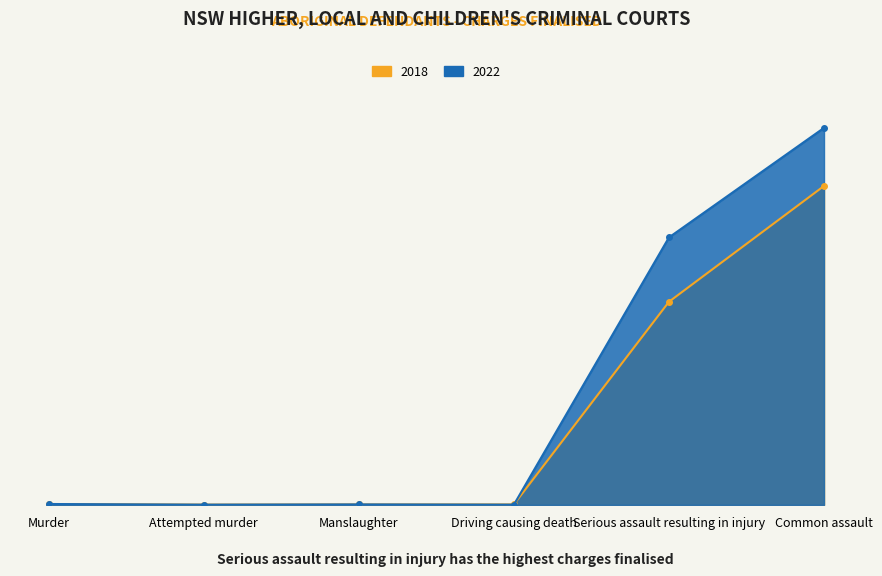

What is the label of the 4th point from the left?

Driving causing death